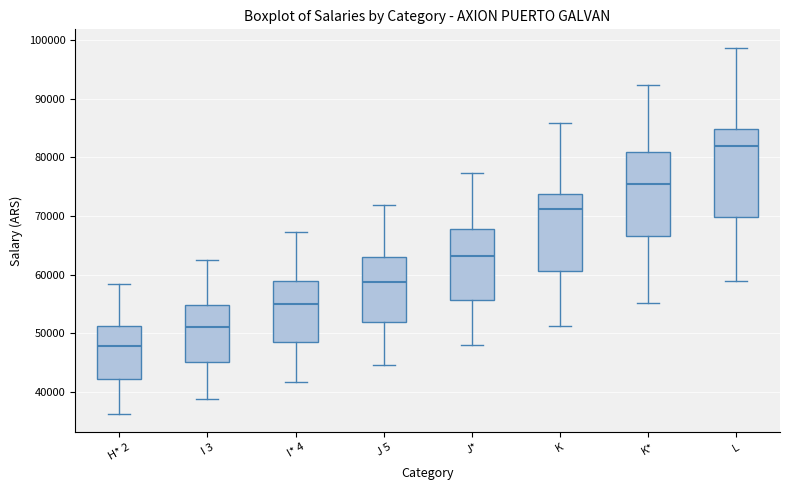

Where does the median line of the box for J* sit on the y-axis? The values are not printed on the chart, so give them approximately, as read against the axis.

63000